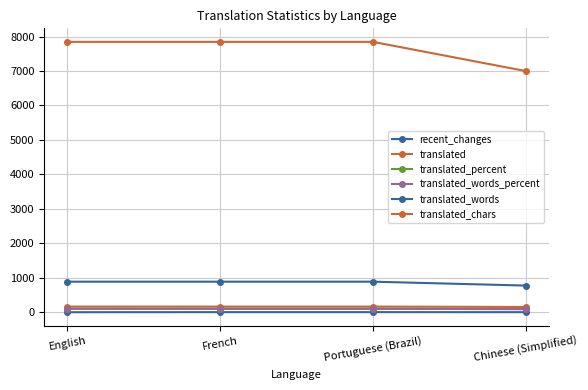

How many distinct data groups are displayed?

6